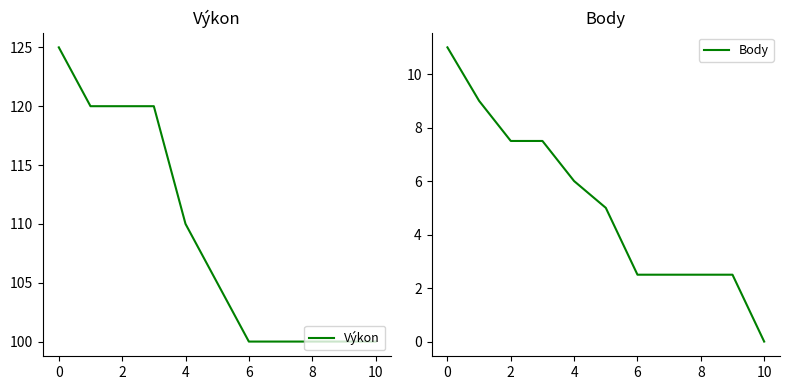

Is it true that Body equals 6.0 at 4?

True